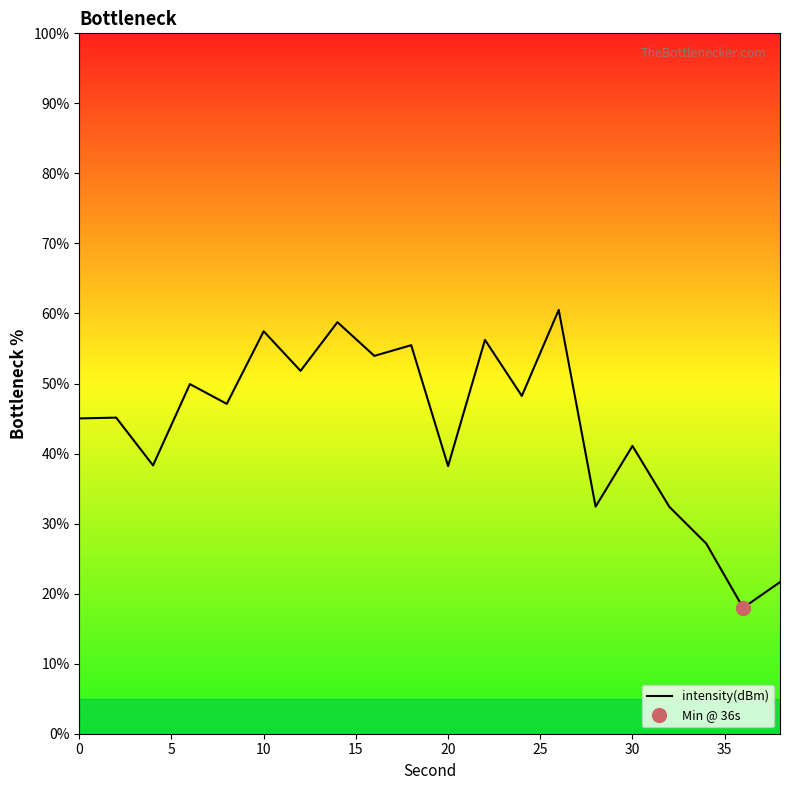

How many lines are shown in the chart?

1